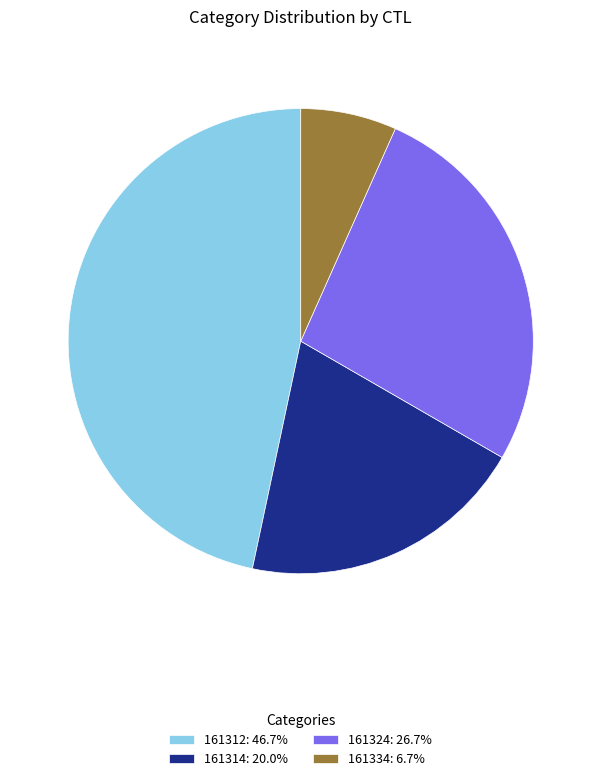

Does 161312 account for over 50% of the chart?

No